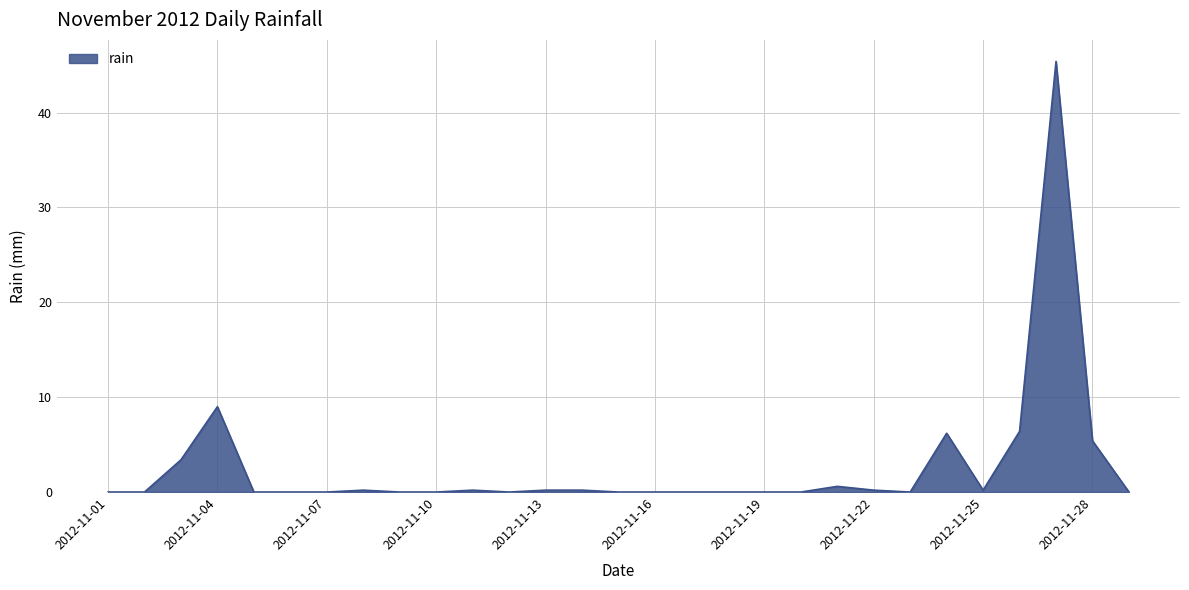

What is the maximum value shown in the chart?

45.4